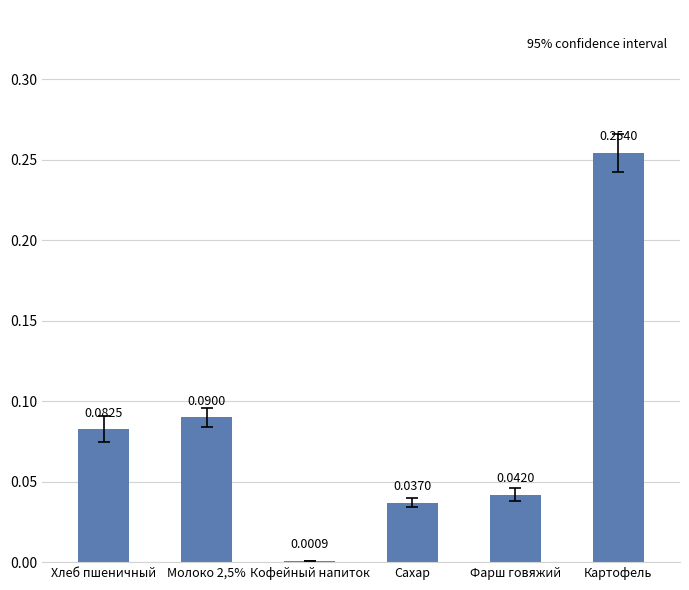

What is the sum of all values?

0.5